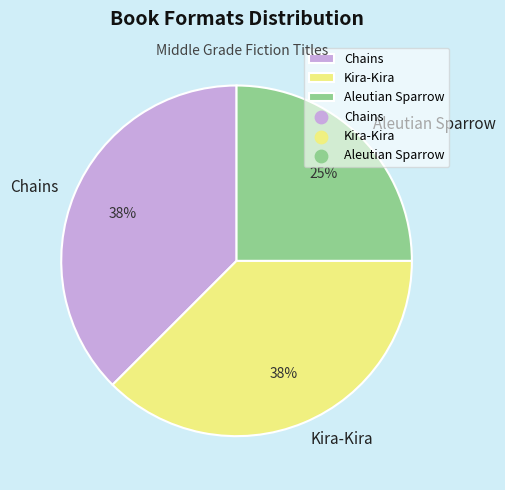

Count the number of slices in the pie.

3